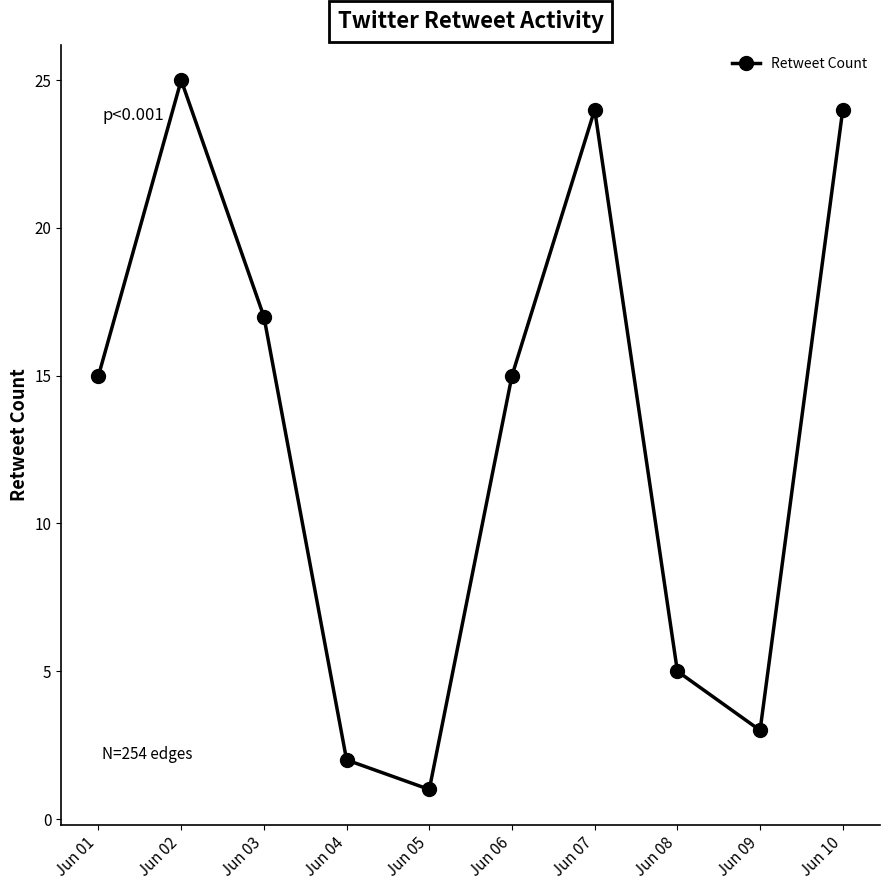

How many data points does each series have?

10